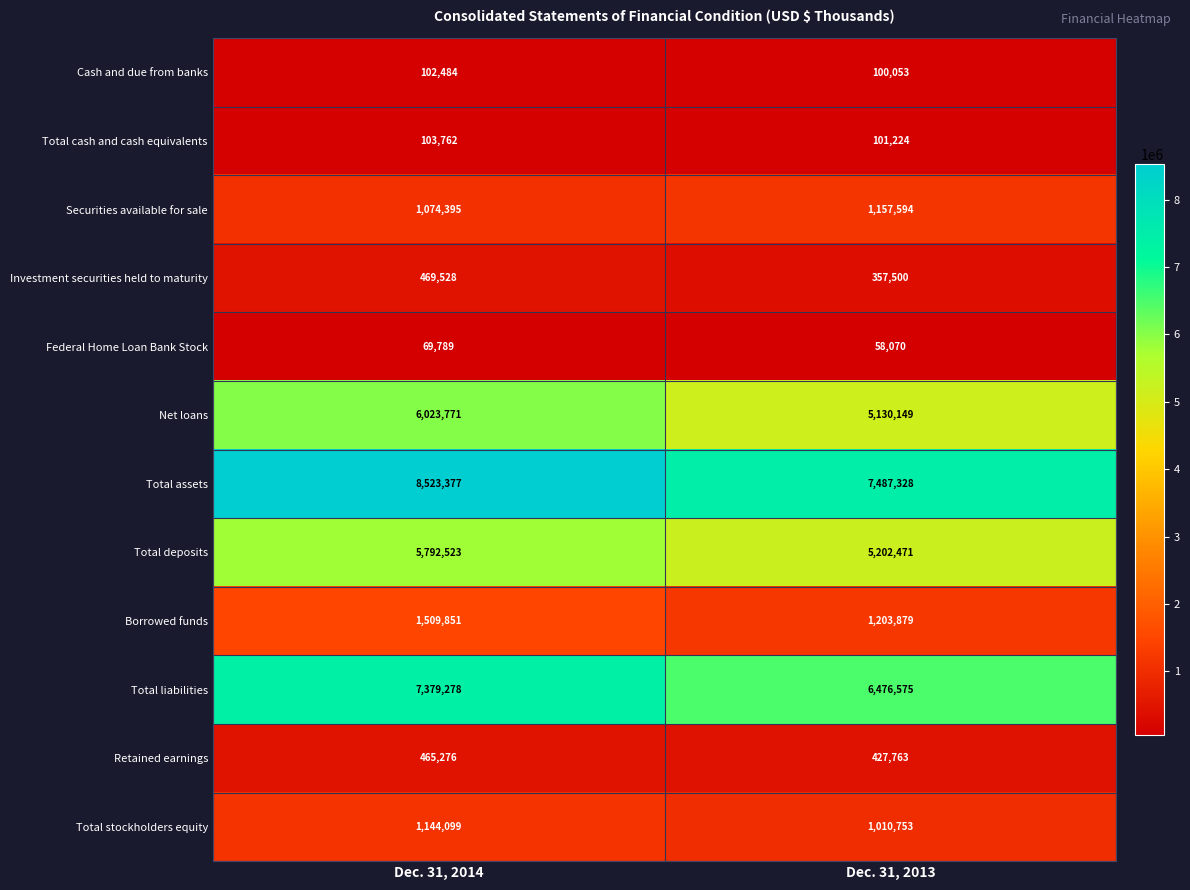

Which series has the widest spread of values?

Total assets